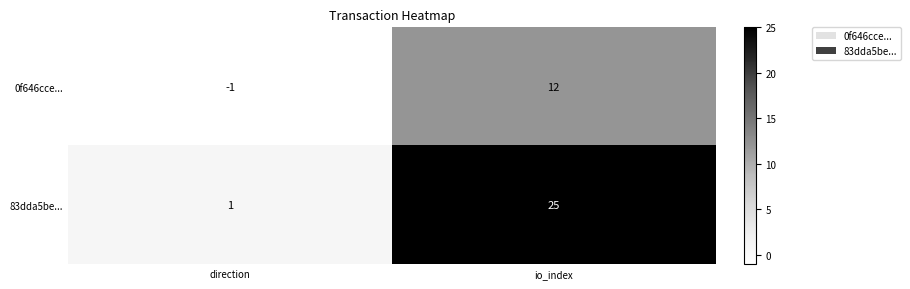

Is it true that 83dda5be... equals 25 at io_index?

True